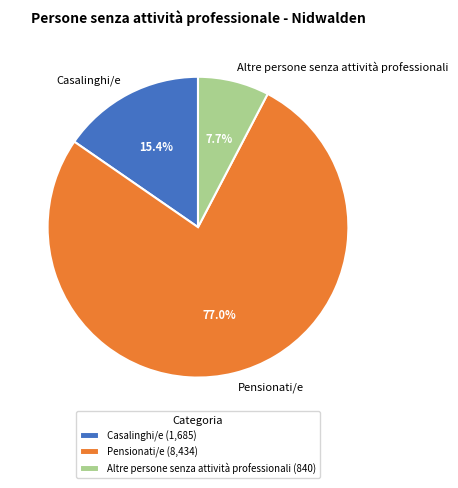

Do Altre persone senza attività professionali and Pensionati/e together represent more than half of the pie?

Yes